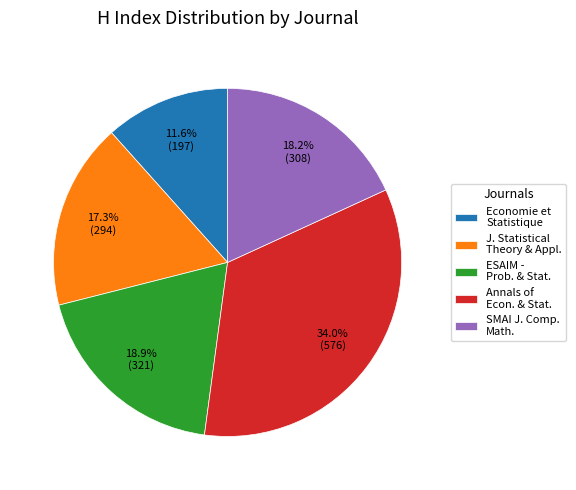

Rank the categories by value from highest to lowest.

Annals of Econ. & Stat., ESAIM - Prob. & Stat., SMAI J. Comp. Math., J. Statistical Theory & Appl., Economie et Statistique